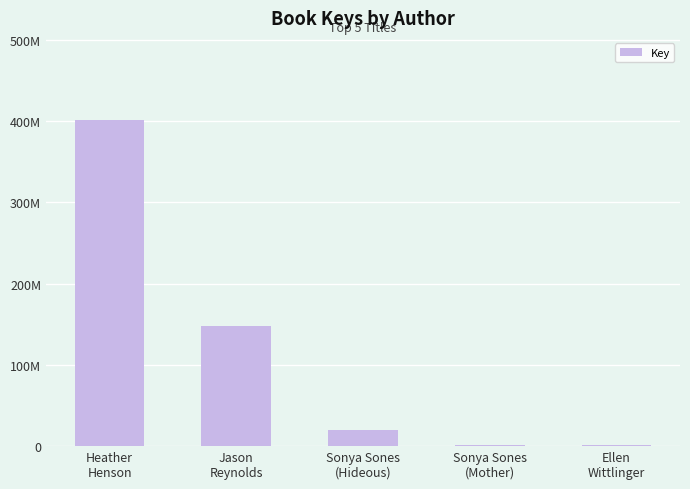

Are the bars horizontal?

No